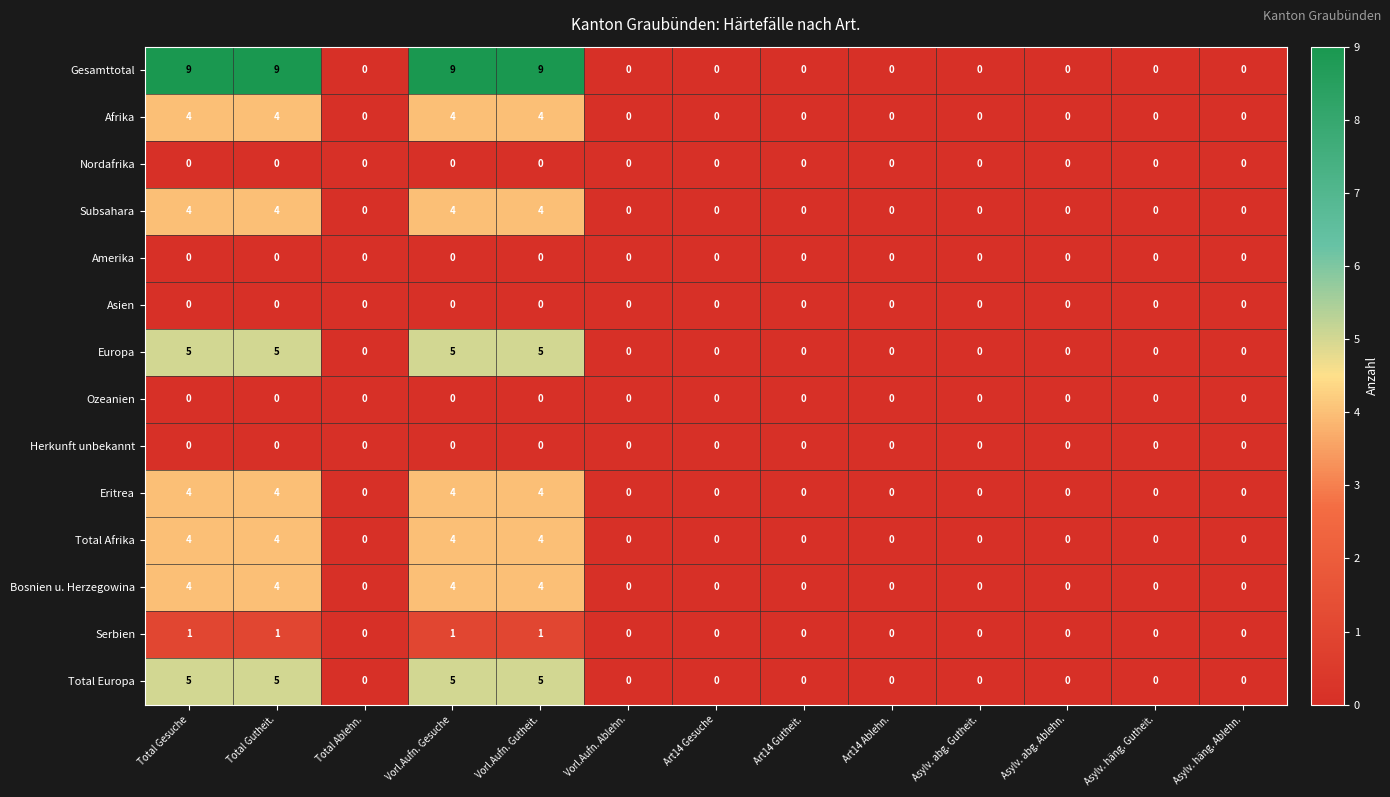

Which series has the largest total across all categories?

Gesamttotal